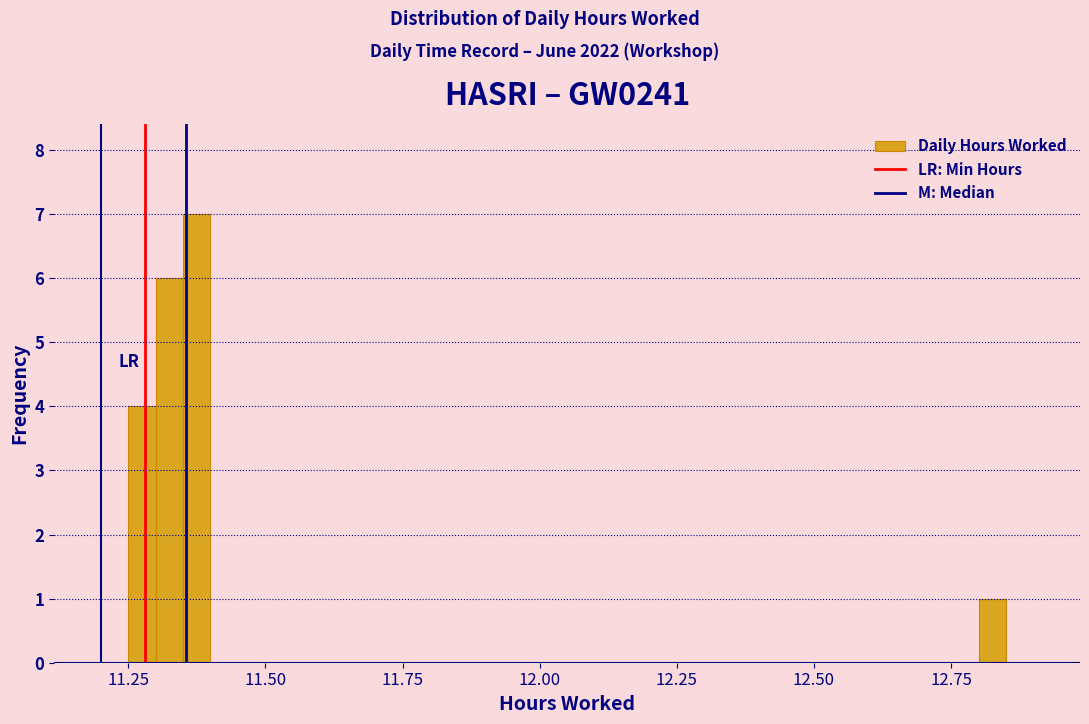

Around what value on the x-axis is the tallest bar? Give the approximate position of its centre, as read against the axis.

11.40